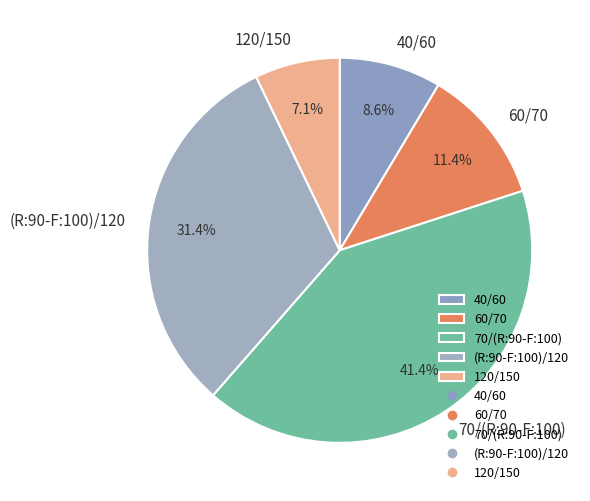

Between 40/60 and 70/(R:90-F:100), which is larger?

70/(R:90-F:100)